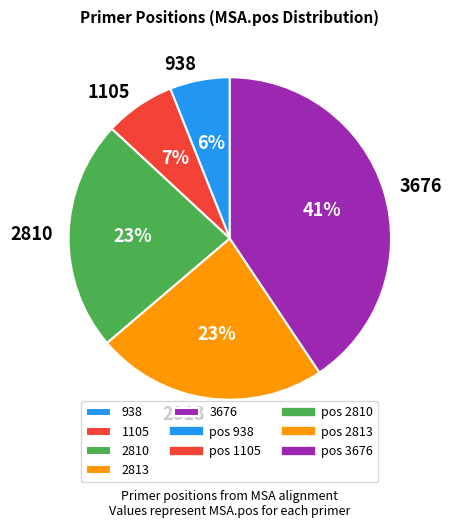

True or false: 2813 accounts for 23% of the total.

True